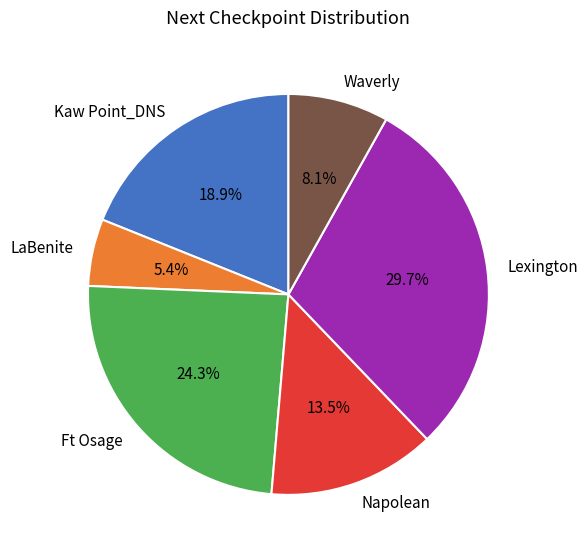

Is there any slice that represents more than half of the pie?

No